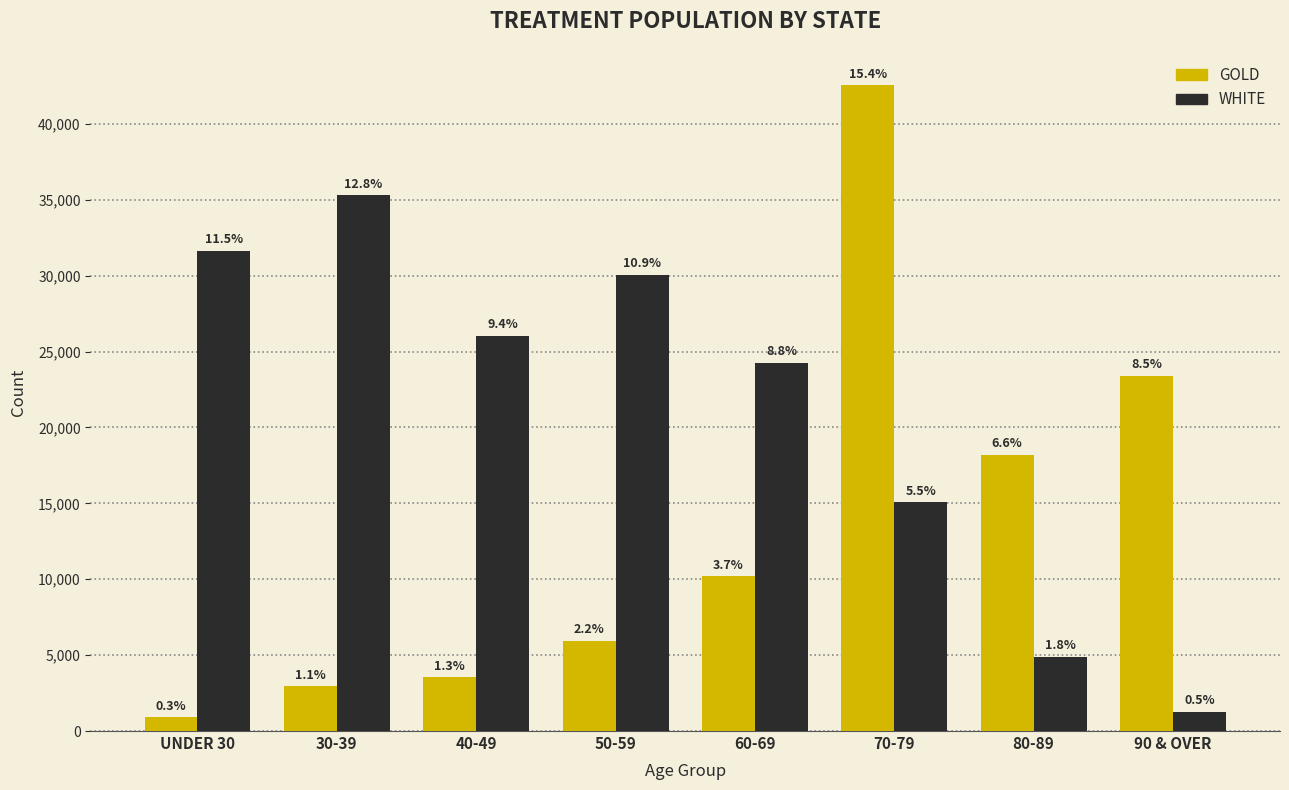

How many bars are there in each group?

2